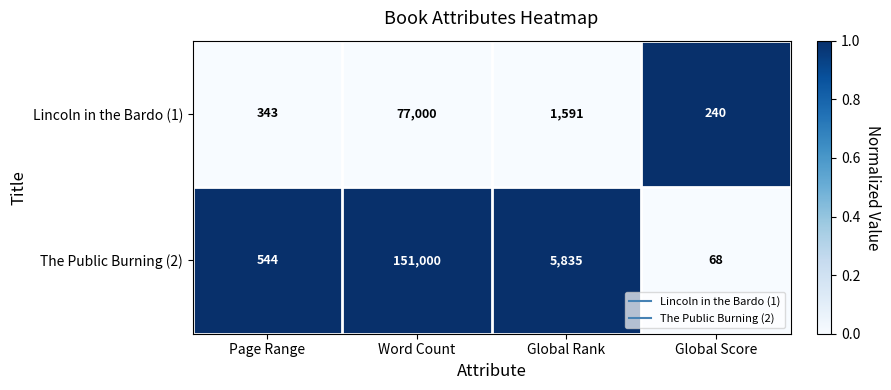

The Lincoln in the Bardo (1) series shows 468 at Page Range. True or false?

False